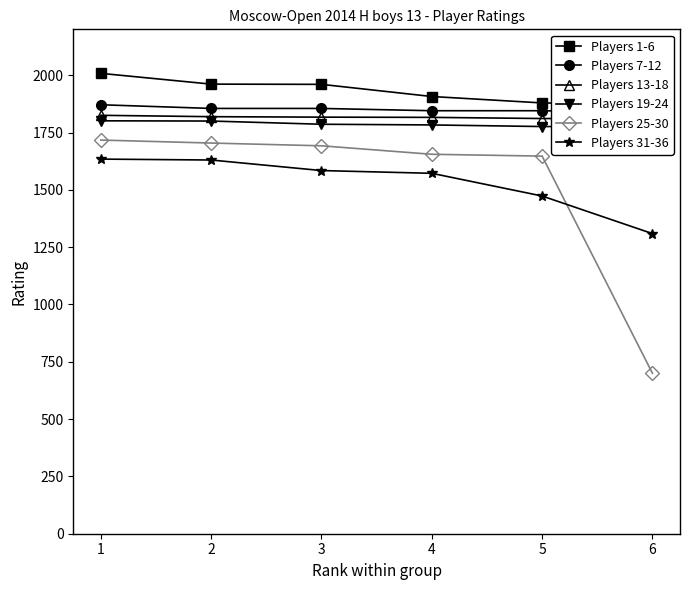

True or false: Players 19-24 and Players 25-30 cross at least once.

False